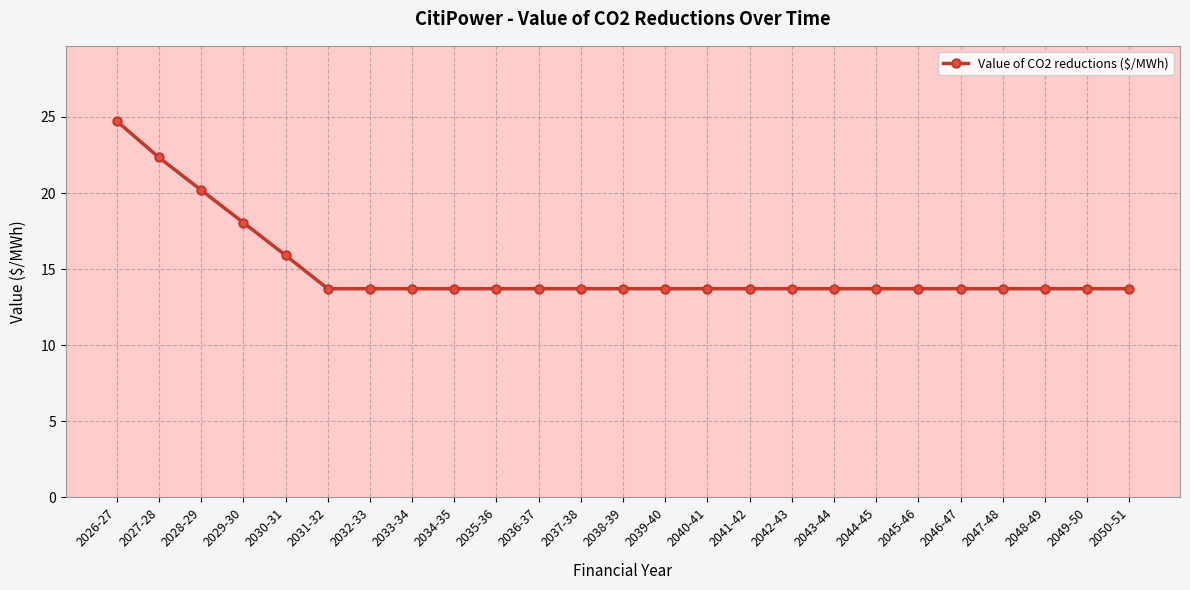

Reading left to right, extract all data points from this chart.

2026-27=24.7	2027-28=22.3	2028-29=20.2	2029-30=18.1	2030-31=15.9	2031-32=13.7	2032-33=13.7	2033-34=13.7	2034-35=13.7	2035-36=13.7	2036-37=13.7	2037-38=13.7	2038-39=13.7	2039-40=13.7	2040-41=13.7	2041-42=13.7	2042-43=13.7	2043-44=13.7	2044-45=13.7	2045-46=13.7	2046-47=13.7	2047-48=13.7	2048-49=13.7	2049-50=13.7	2050-51=13.7